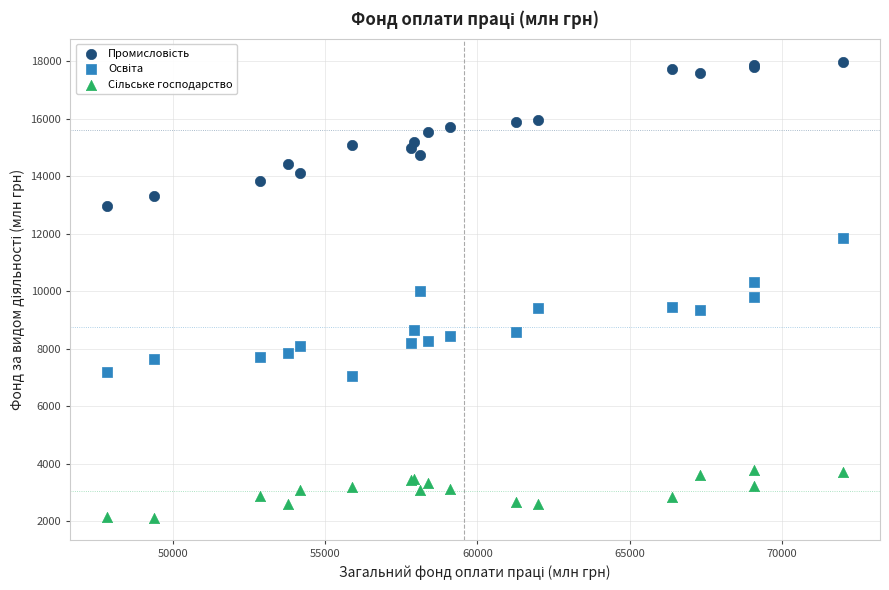

What is the X range (max minus min) for the scatter plot?

24162.3